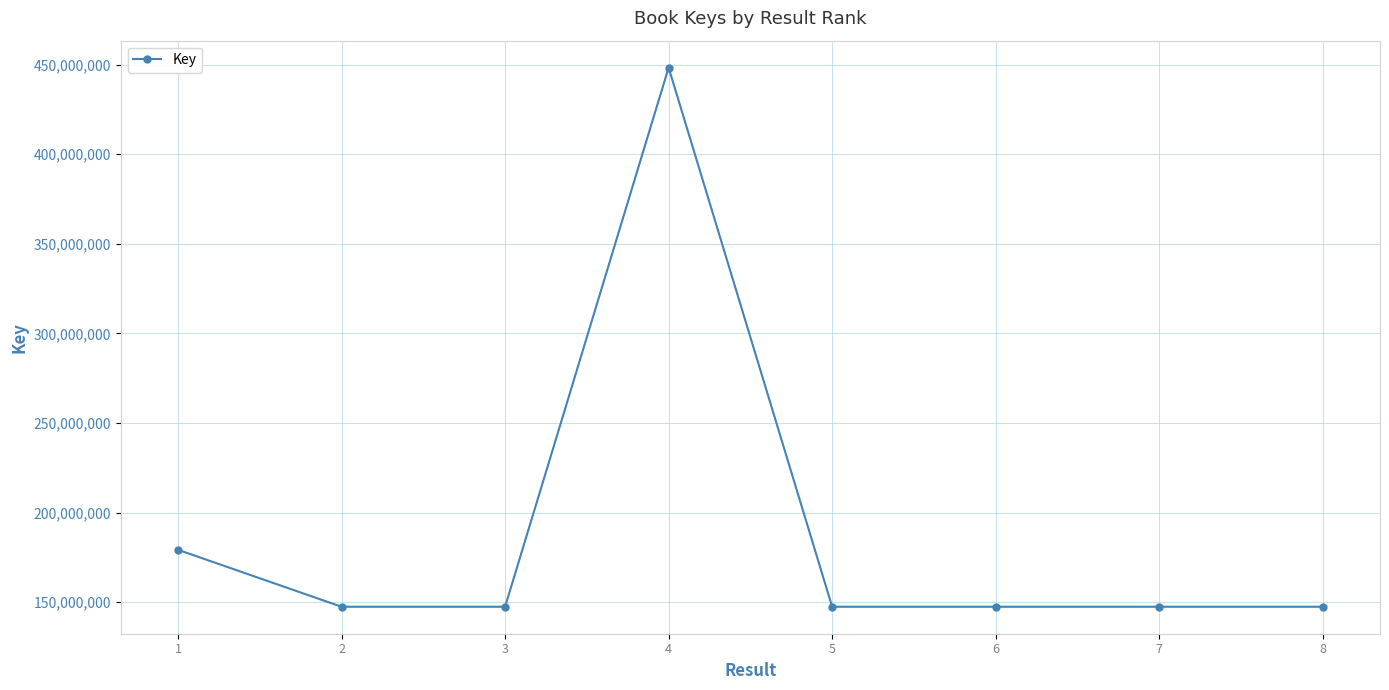

What is the average value?

189074801